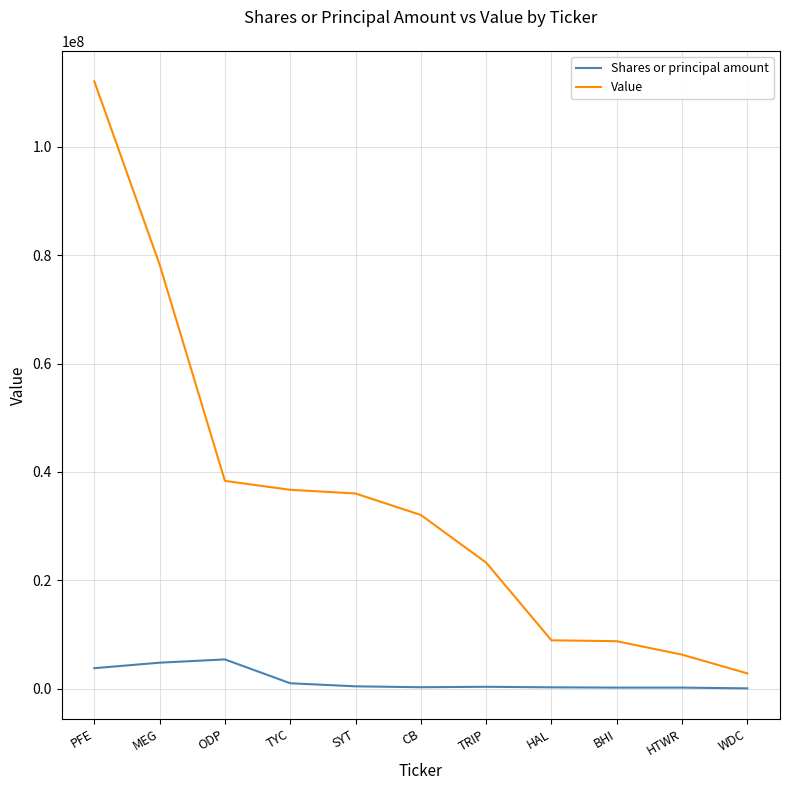

Is it true that Value equals 33054565 at TRIP?

False